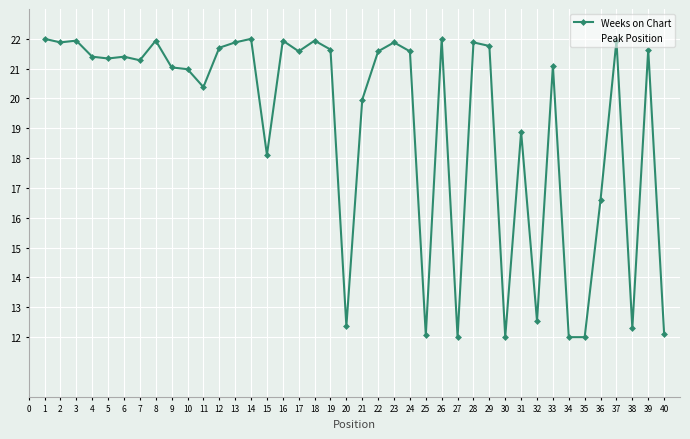

What is the difference between the maximum and minimum values in the Peak Position series?

34.0